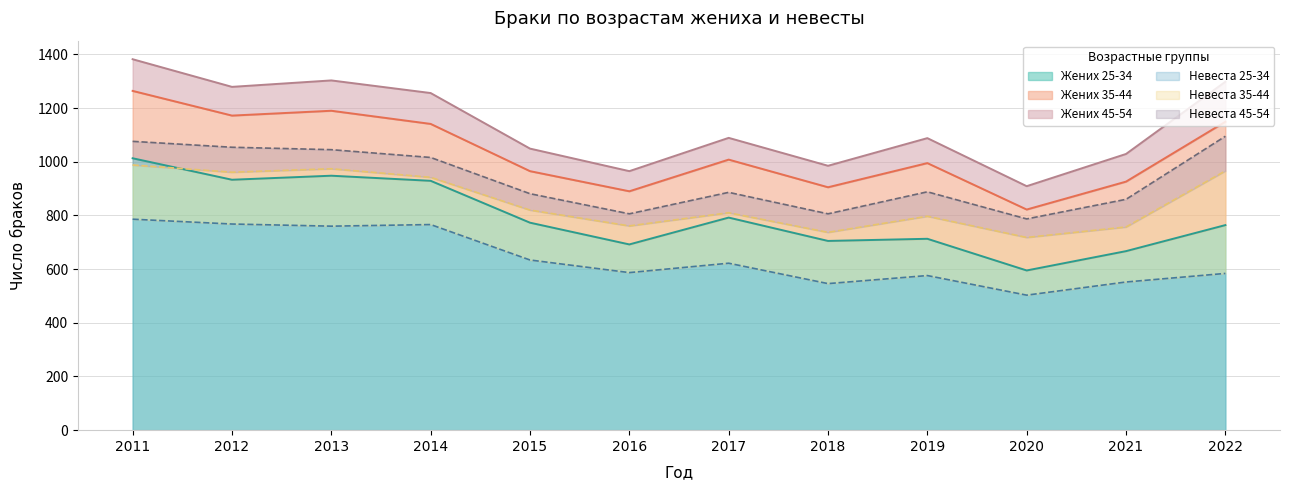

The Невеста 25-34 series shows 786 at 2011. True or false?

True